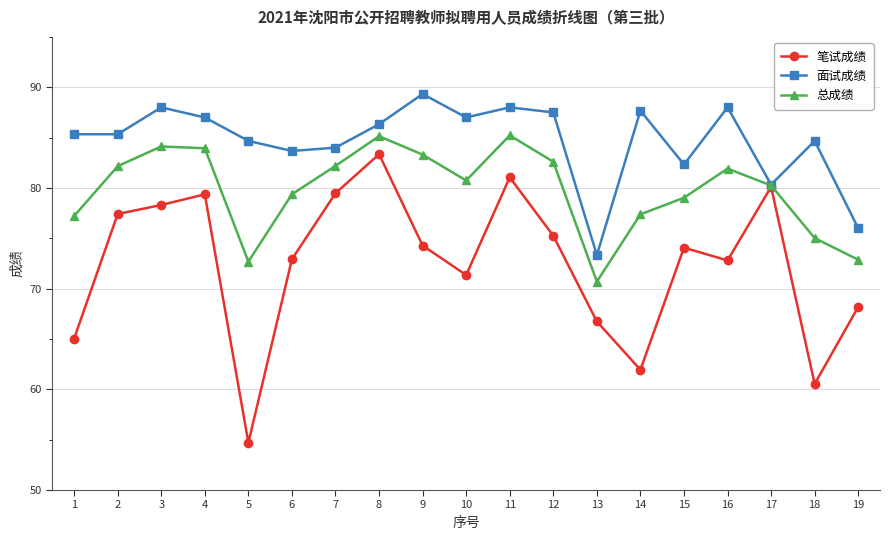

Rank the series by their maximum value, from lowest to highest.

笔试成绩, 总成绩, 面试成绩